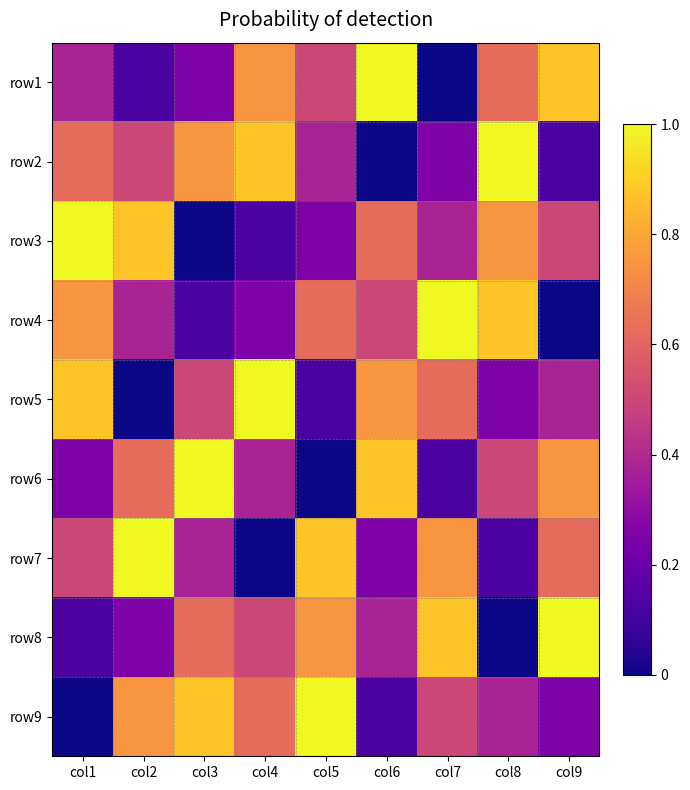

At which category does the chart reach its peak across all series?

col6